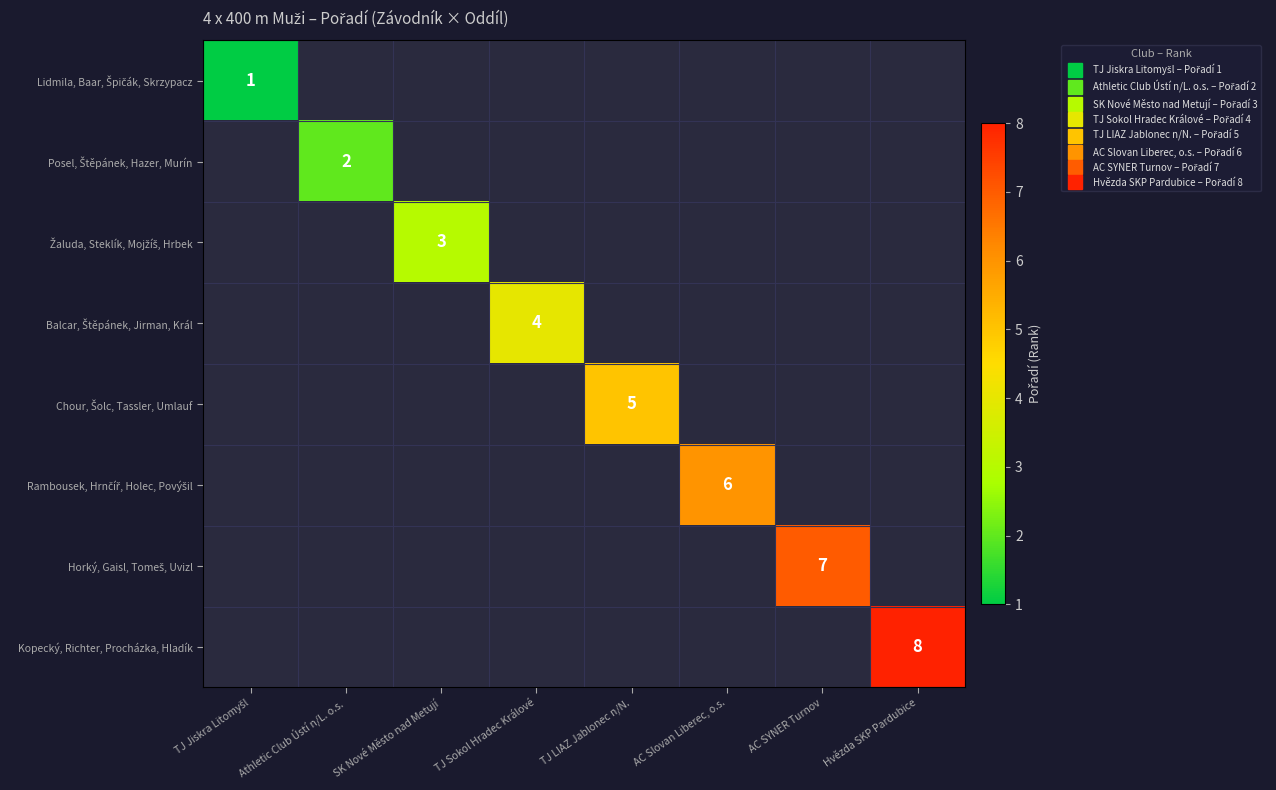

Which category has the lowest value in the Posel, Štěpánek, Hazer, Murín series?

TJ Jiskra Litomyšl